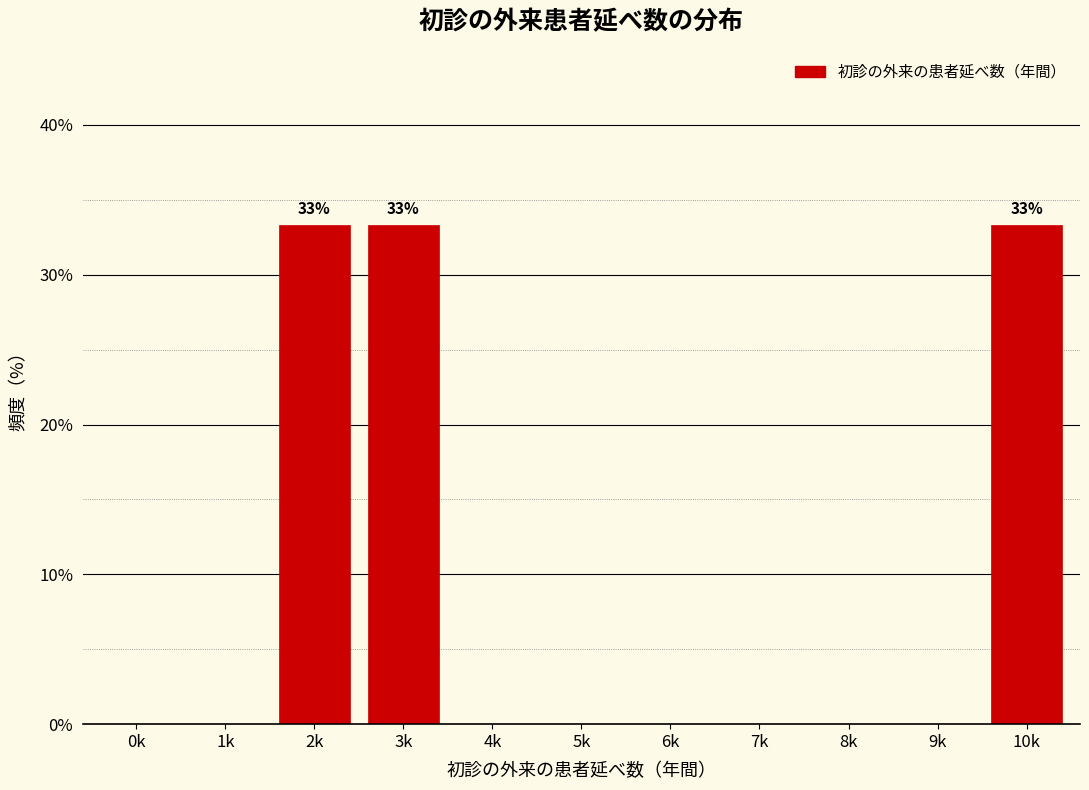

Reading left to right, what are all the values shown in this chart?

0k=0.0	1k=0.0	2k=33.3	3k=33.3	4k=0.0	5k=0.0	6k=0.0	7k=0.0	8k=0.0	9k=0.0	10k=33.3